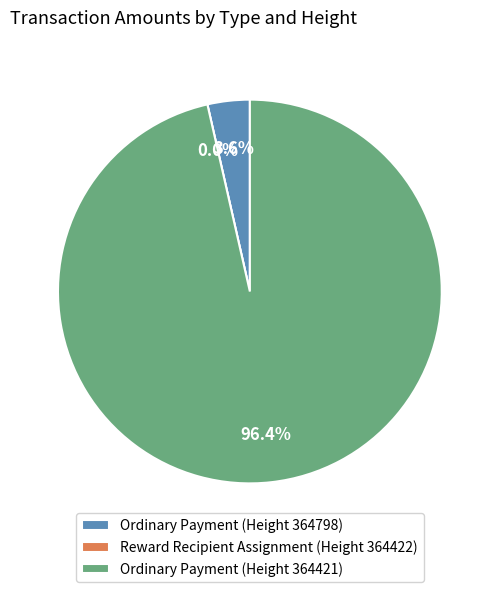

Which category accounts for the majority?

Ordinary Payment (Height 364421)